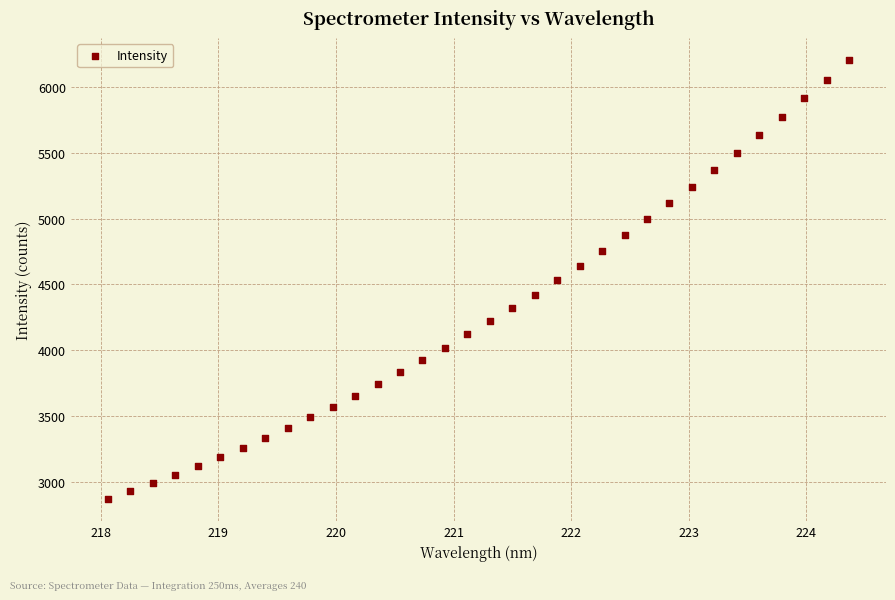

What is the range of Y values (max minus min)?

3339.5